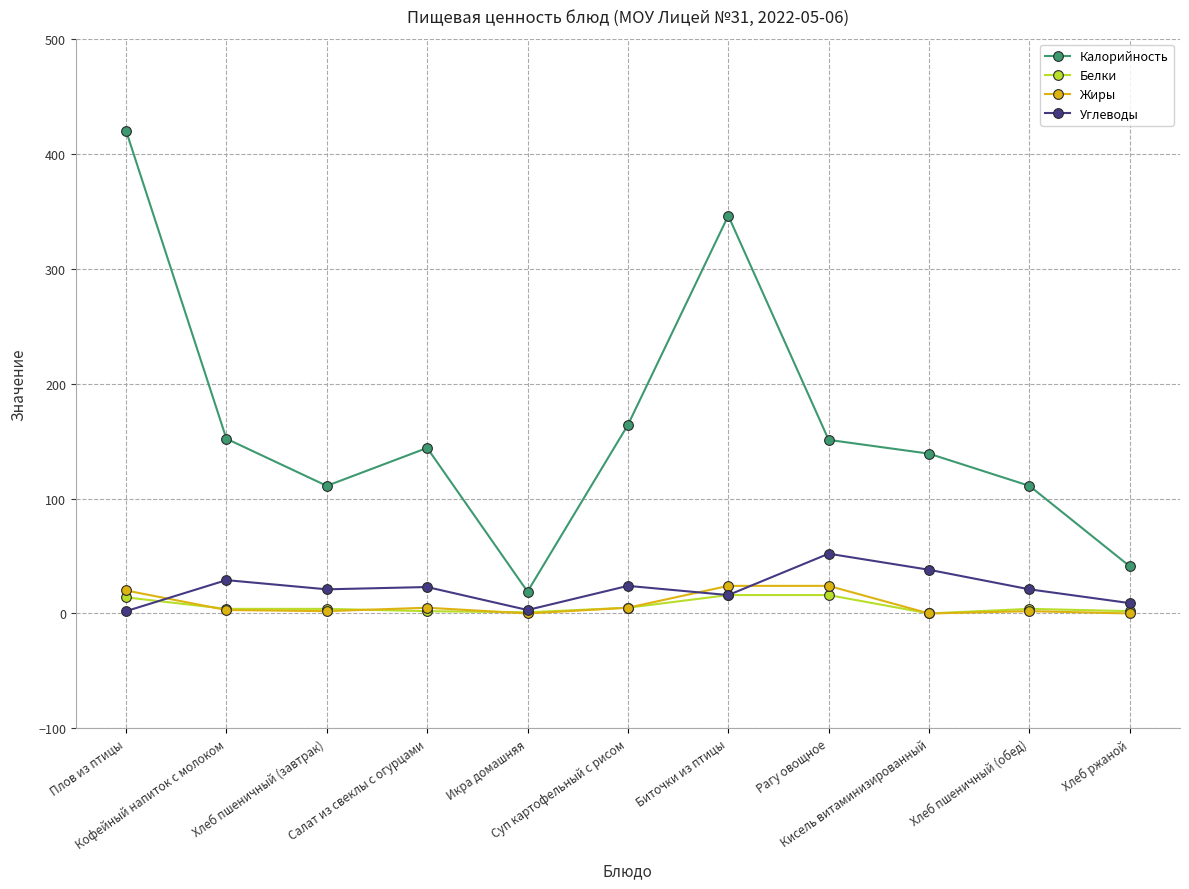

What is the greatest value displayed?

420